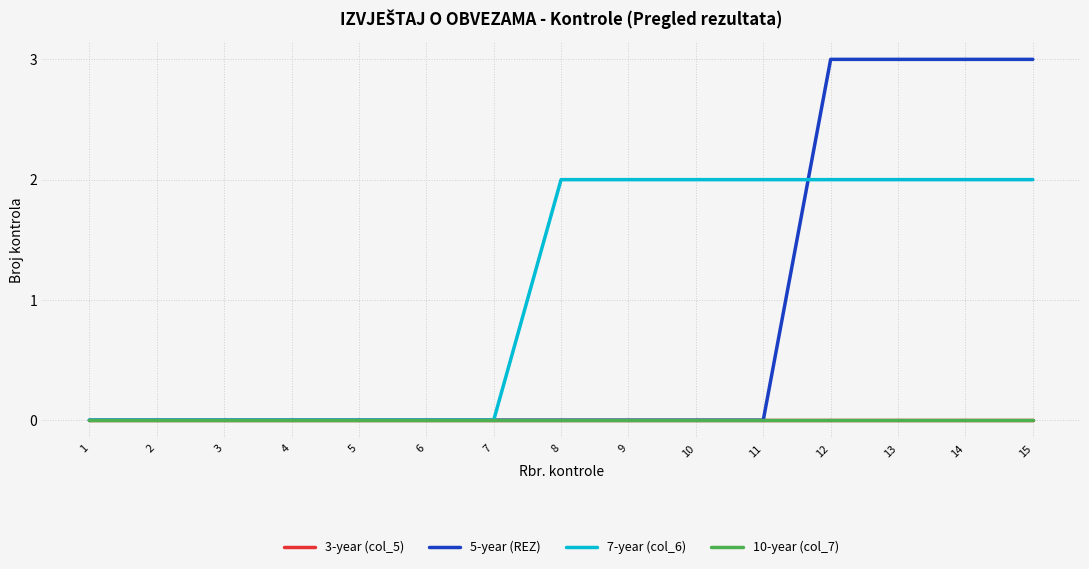

Does the chart have visible grid lines?

Yes